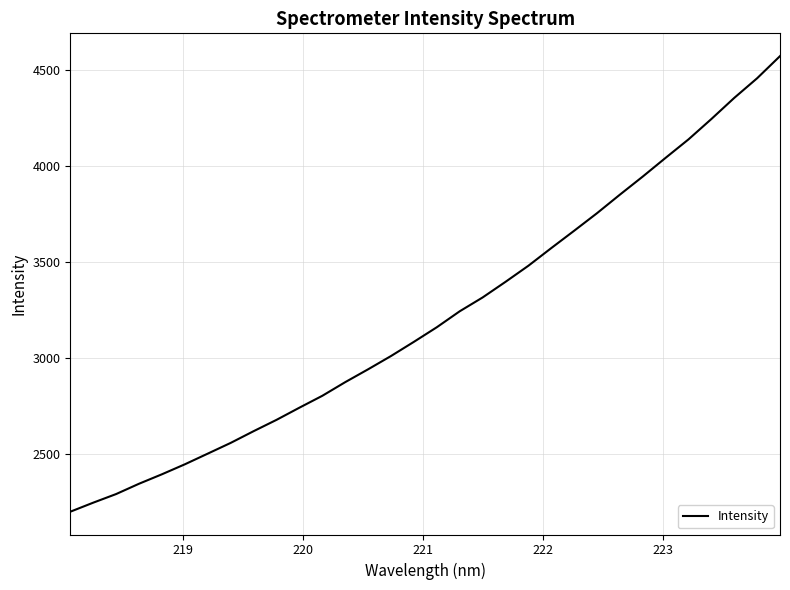

What is the average value?

3215.5